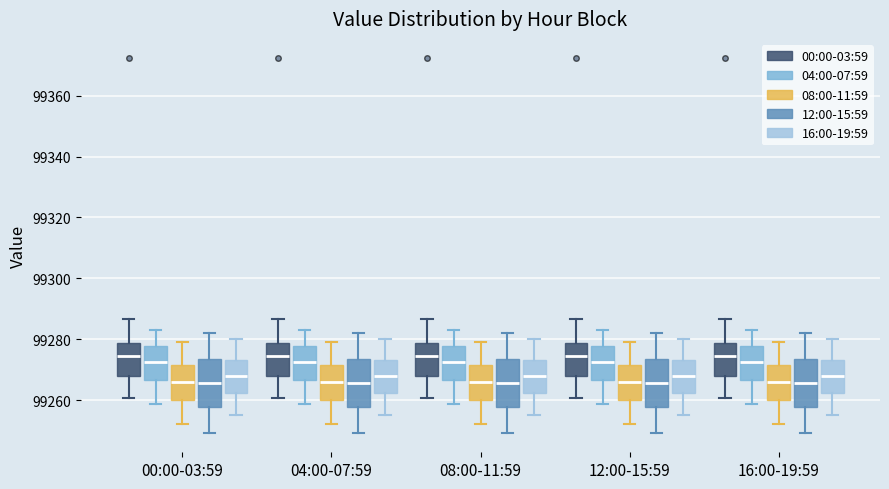

Reading left to right, read every box against the y-axis: the position of its median line, the range the box covers, and the ends of its whiskers. The values are not printed on the chart, so give them approximately, as read against the axis.

00:00-03:59 (00:00-03:59): median 99274, box 99268 to 99278, whiskers 99260 to 99286
00:00-03:59 (04:00-07:59): median 99272, box 99266 to 99278, whiskers 99258 to 99284
00:00-03:59 (08:00-11:59): median 99266, box 99260 to 99272, whiskers 99252 to 99280
00:00-03:59 (12:00-15:59): median 99266, box 99258 to 99274, whiskers 99250 to 99282
00:00-03:59 (16:00-19:59): median 99268, box 99262 to 99274, whiskers 99256 to 99280
04:00-07:59 (00:00-03:59): median 99274, box 99268 to 99278, whiskers 99260 to 99286
04:00-07:59 (04:00-07:59): median 99272, box 99266 to 99278, whiskers 99258 to 99284
04:00-07:59 (08:00-11:59): median 99266, box 99260 to 99272, whiskers 99252 to 99280
04:00-07:59 (12:00-15:59): median 99266, box 99258 to 99274, whiskers 99250 to 99282
04:00-07:59 (16:00-19:59): median 99268, box 99262 to 99274, whiskers 99256 to 99280
08:00-11:59 (00:00-03:59): median 99274, box 99268 to 99278, whiskers 99260 to 99286
08:00-11:59 (04:00-07:59): median 99272, box 99266 to 99278, whiskers 99258 to 99284
08:00-11:59 (08:00-11:59): median 99266, box 99260 to 99272, whiskers 99252 to 99280
08:00-11:59 (12:00-15:59): median 99266, box 99258 to 99274, whiskers 99250 to 99282
08:00-11:59 (16:00-19:59): median 99268, box 99262 to 99274, whiskers 99256 to 99280
12:00-15:59 (00:00-03:59): median 99274, box 99268 to 99278, whiskers 99260 to 99286
12:00-15:59 (04:00-07:59): median 99272, box 99266 to 99278, whiskers 99258 to 99284
12:00-15:59 (08:00-11:59): median 99266, box 99260 to 99272, whiskers 99252 to 99280
12:00-15:59 (12:00-15:59): median 99266, box 99258 to 99274, whiskers 99250 to 99282
12:00-15:59 (16:00-19:59): median 99268, box 99262 to 99274, whiskers 99256 to 99280
16:00-19:59 (00:00-03:59): median 99274, box 99268 to 99278, whiskers 99260 to 99286
16:00-19:59 (04:00-07:59): median 99272, box 99266 to 99278, whiskers 99258 to 99284
16:00-19:59 (08:00-11:59): median 99266, box 99260 to 99272, whiskers 99252 to 99280
16:00-19:59 (12:00-15:59): median 99266, box 99258 to 99274, whiskers 99250 to 99282
16:00-19:59 (16:00-19:59): median 99268, box 99262 to 99274, whiskers 99256 to 99280